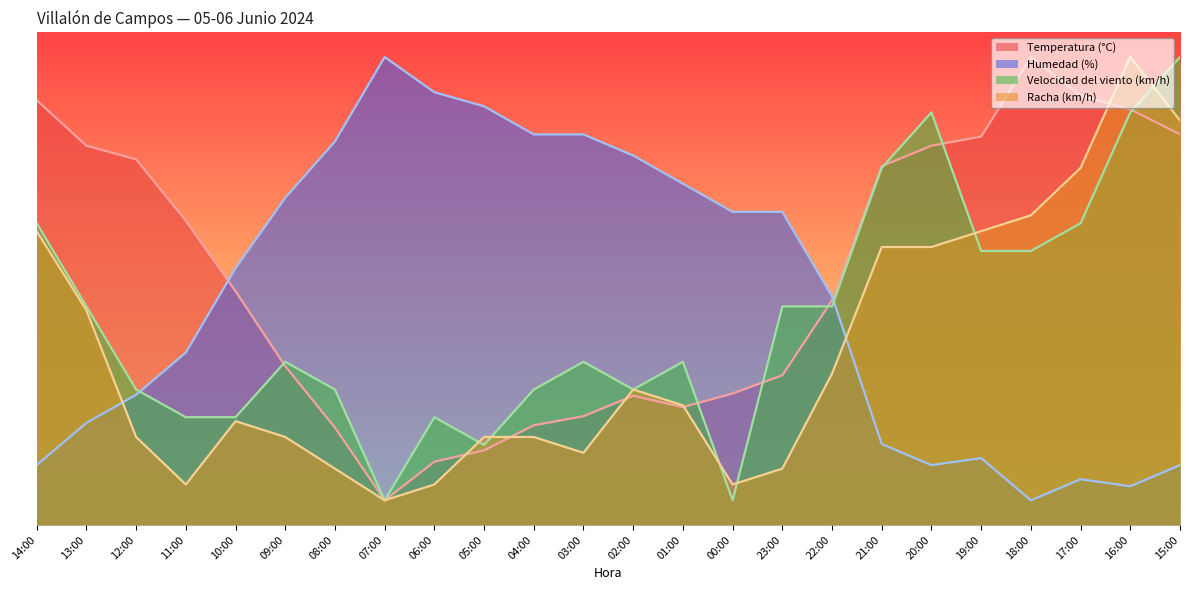

What value does the Racha (km/h) series have at 16:00?

95.0